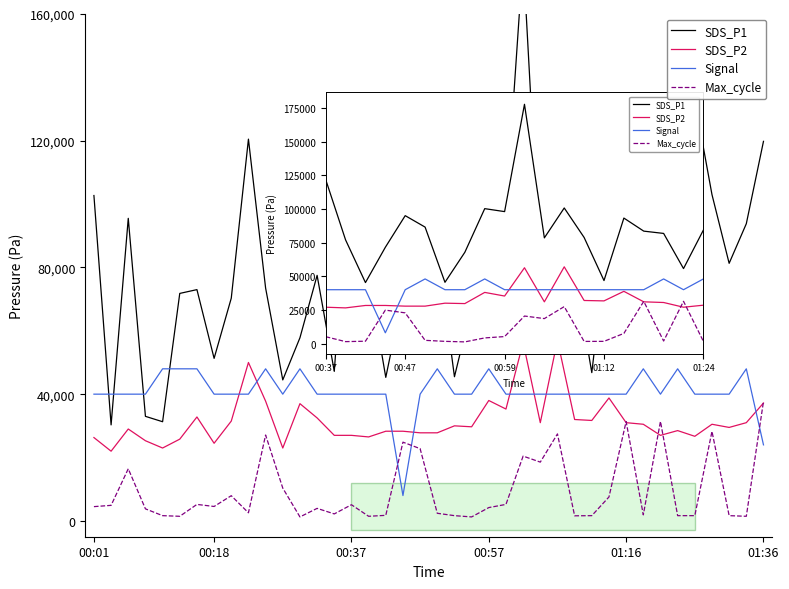

What is the value of the SDS_P1 point at the 26th from the left?

177700.0